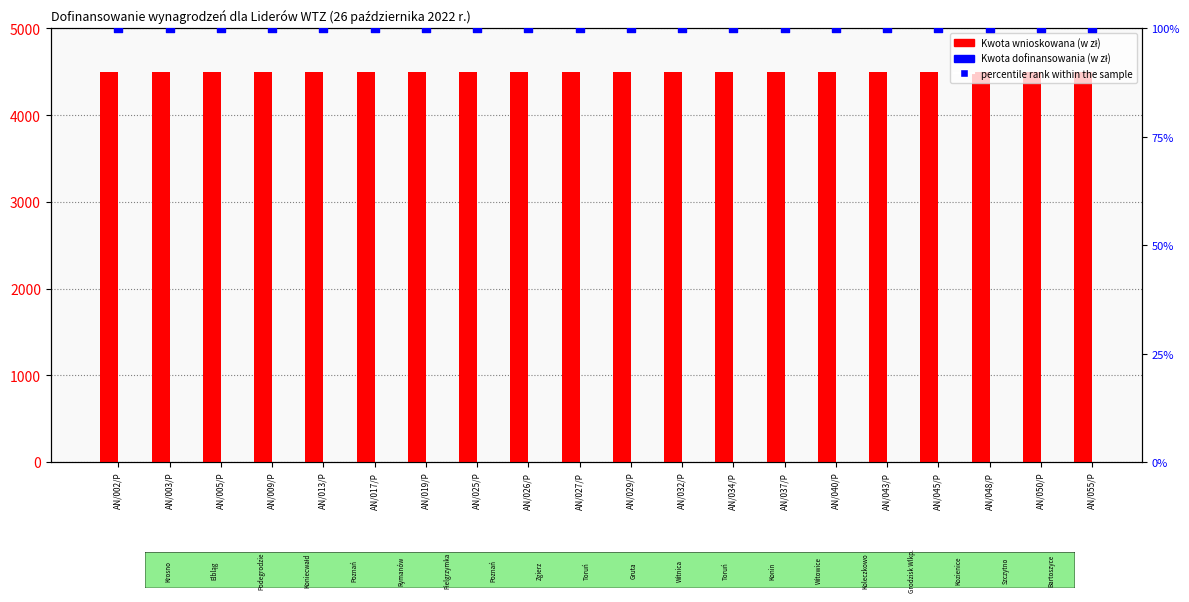

At which category is the sum across all series the highest?

AN/002/P